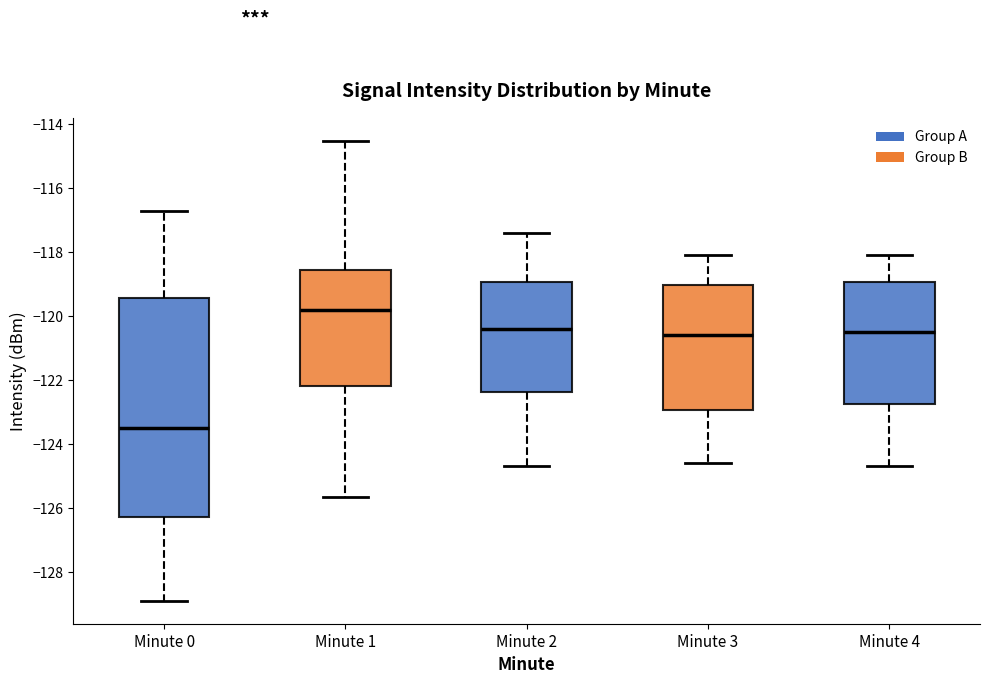

Where is the upper edge of the box for Minute 3 on the y-axis? The values are not printed on the chart, so give them approximately, as read against the axis.

-119.0